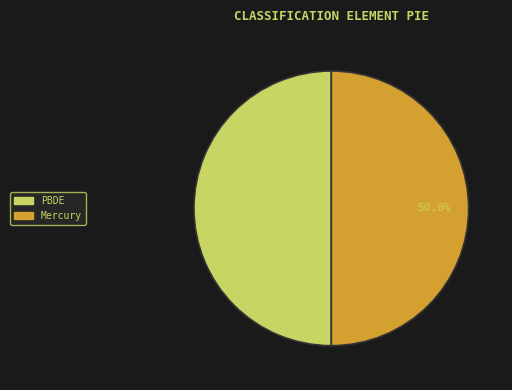

Which category has the smallest portion of the pie?

Mercury and Its Compounds